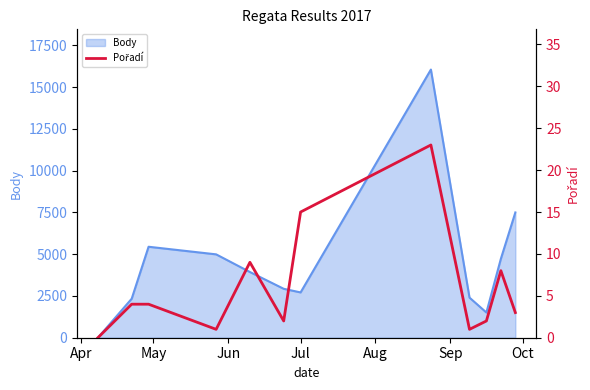

How many data points does each series have?

12